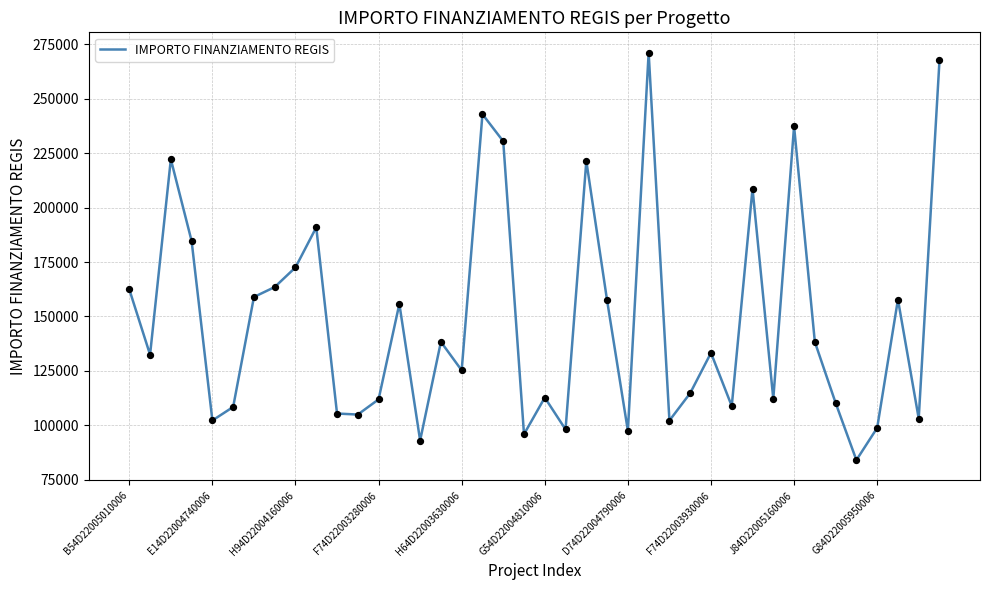

What is the smallest value displayed?

83981.8